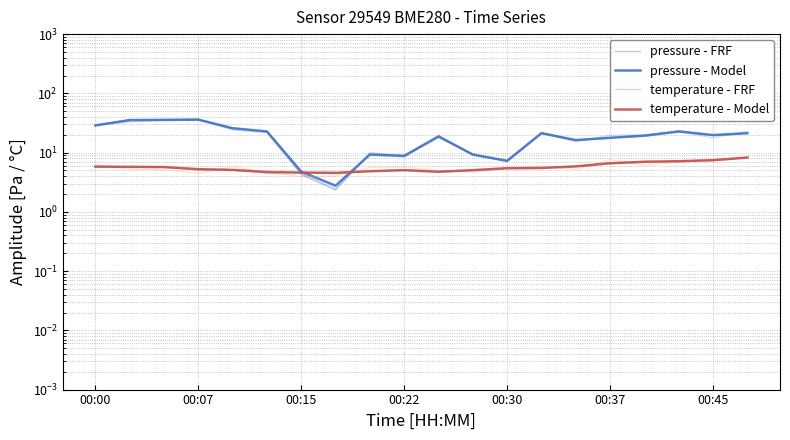

What is the average value of the pressure - FRF series?

19.3